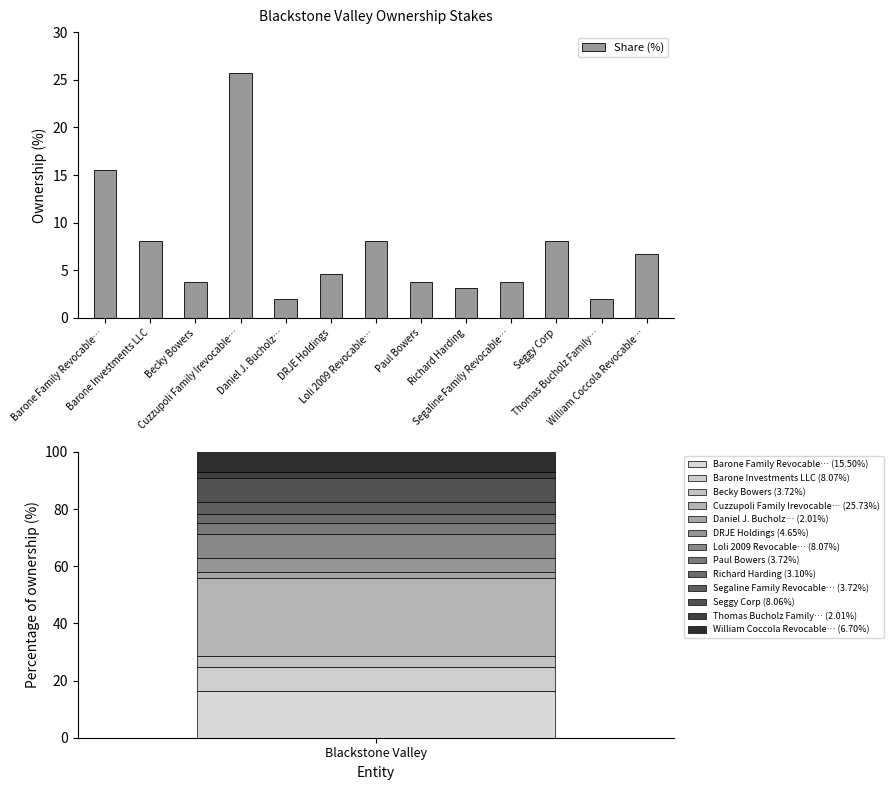

At which label does the data first exceed 4?

Barone Family Revocable…